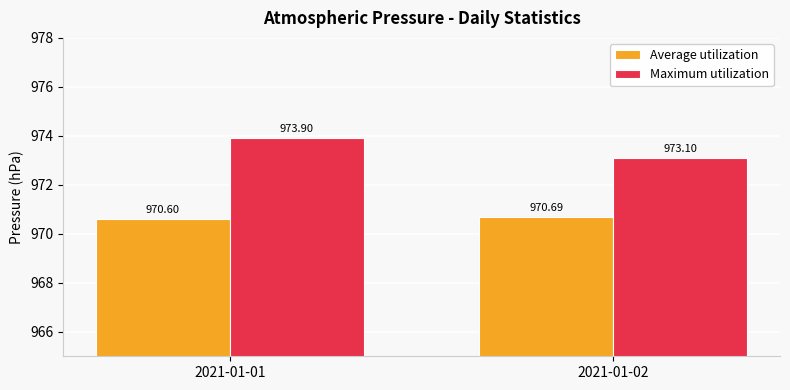

What is the sum of the Maximum utilization values at 2021-01-02 and 2021-01-01?

1947.0